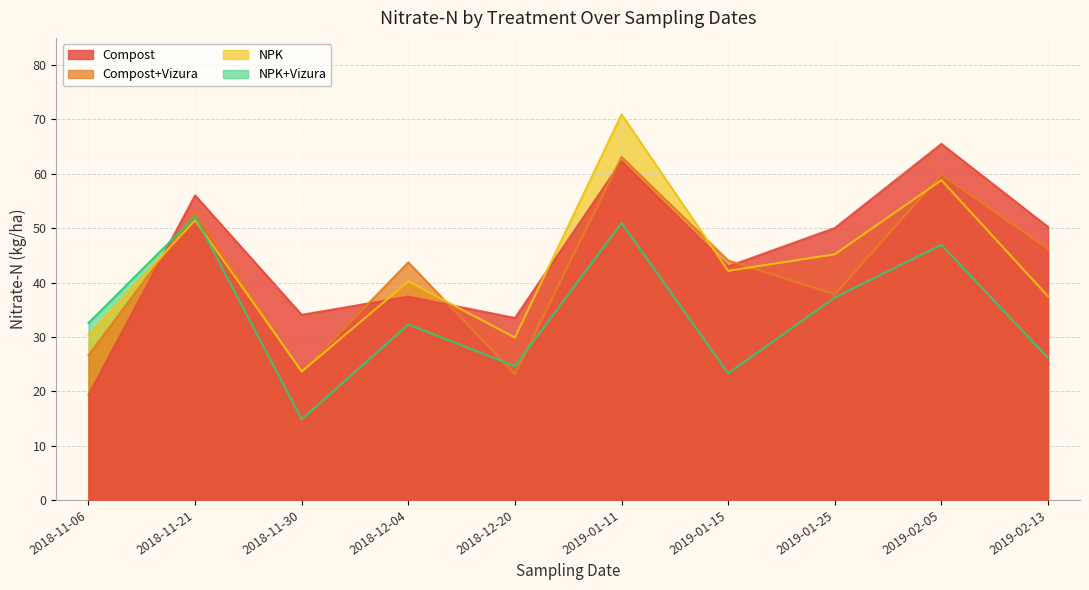

Reading left to right, what are all the values shown in this chart?

Compost: 19.3	56.0	34.1	37.4	33.5	62.3	43.0	50.0	65.5	50.2
Compost+Vizura: 26.6	52.8	23.5	43.7	23.1	63.1	44.1	37.8	59.8	46.2
NPK: 30.3	51.5	23.6	40.2	29.9	70.9	42.2	45.2	58.8	37.5
NPK+Vizura: 32.5	52.1	14.8	32.3	24.6	51.0	23.3	37.2	46.9	26.1